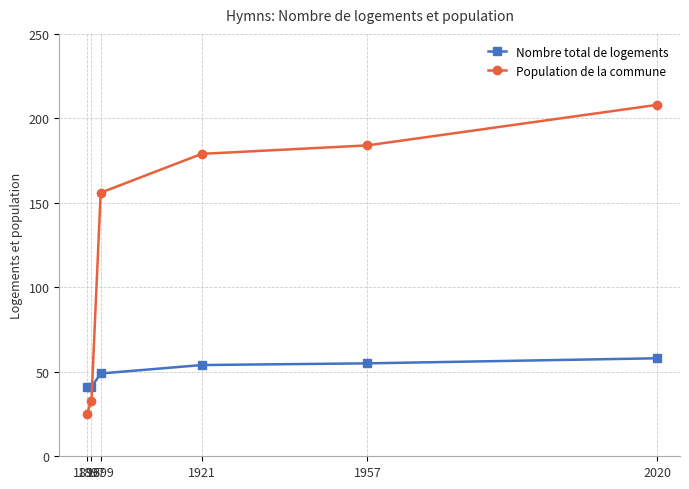

At which label is Population de la commune closest to 116?

1899